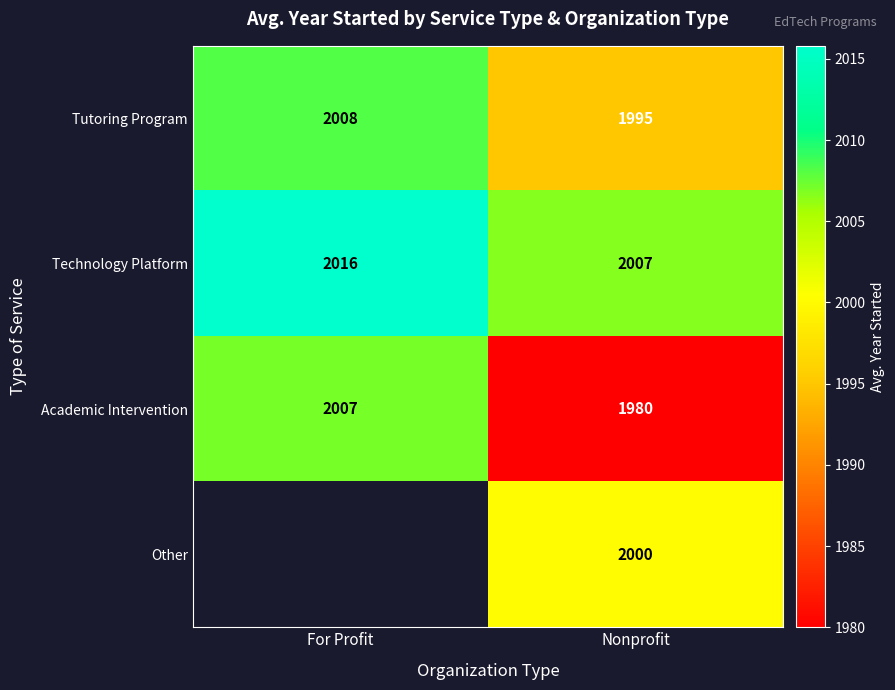

At how many categories does at least one series exceed 2000?

2